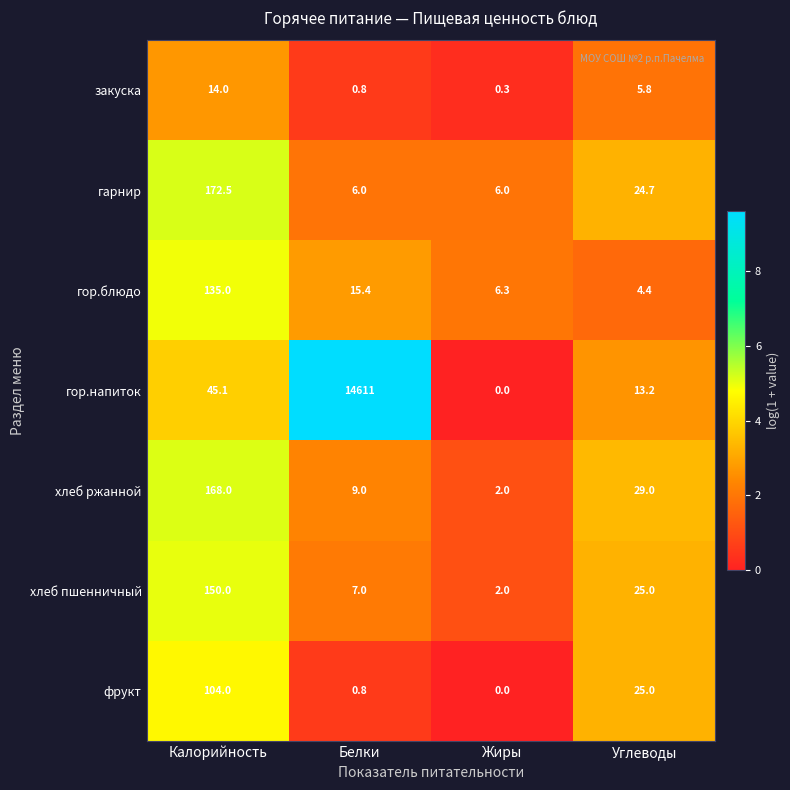

Reading left to right, what are all the values shown in this chart?

закуска: 14.0	0.8	0.3	5.8
гарнир: 172.5	6.0	6.0	24.7
гор.блюдо: 135.0	15.4	6.3	4.4
гор.напиток: 45.1	14611.0	0.0	13.2
хлеб ржанной: 168.0	9.0	2.0	29.0
хлеб пшенничный: 150.0	7.0	2.0	25.0
фрукт: 104.0	0.8	0.0	25.0